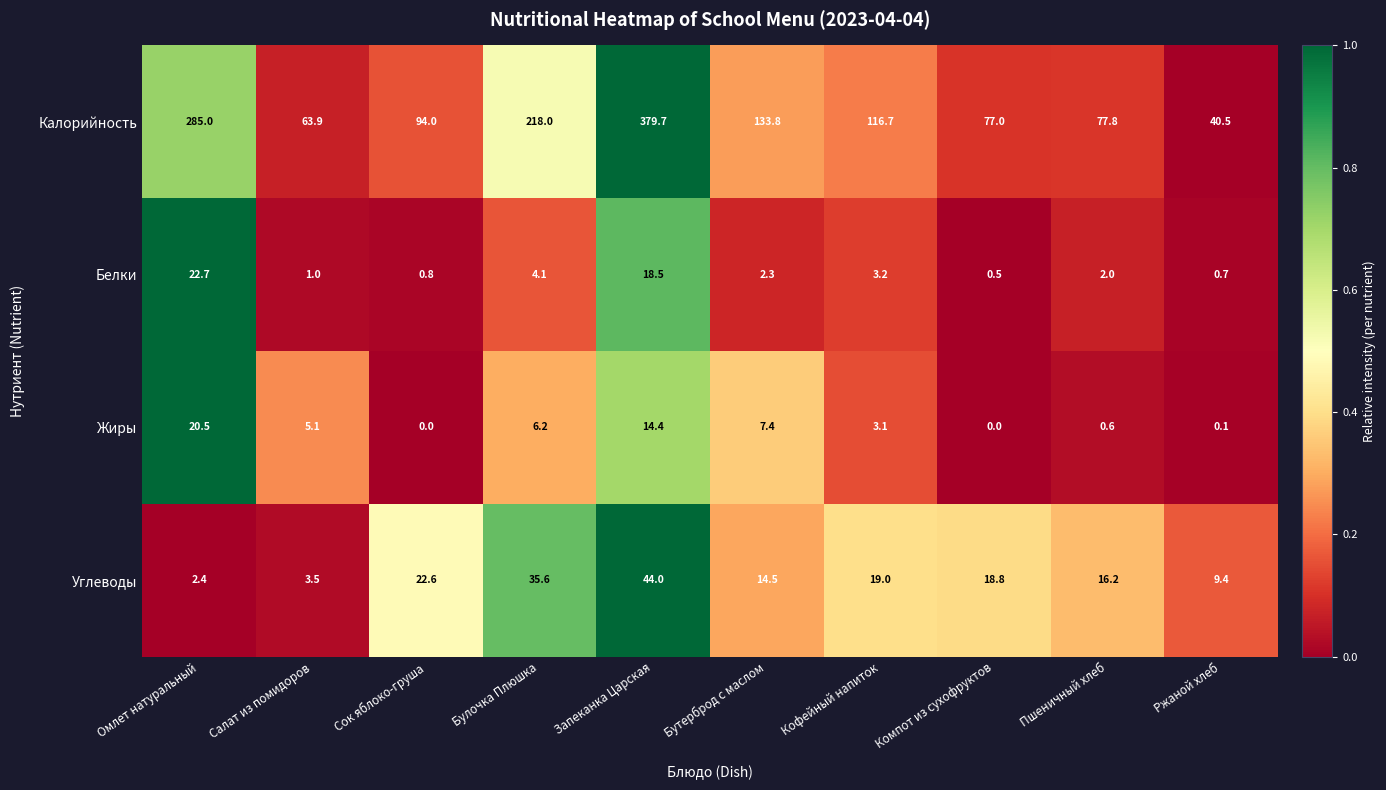

Which series has the largest total across all categories?

Калорийность